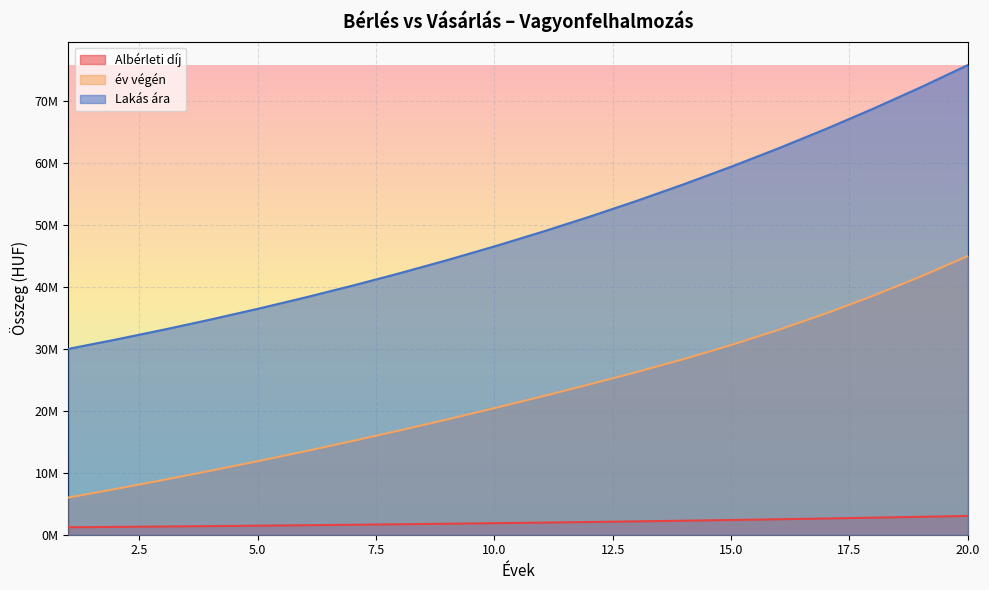

True or false: Lakás ára and év végén cross at least once.

False